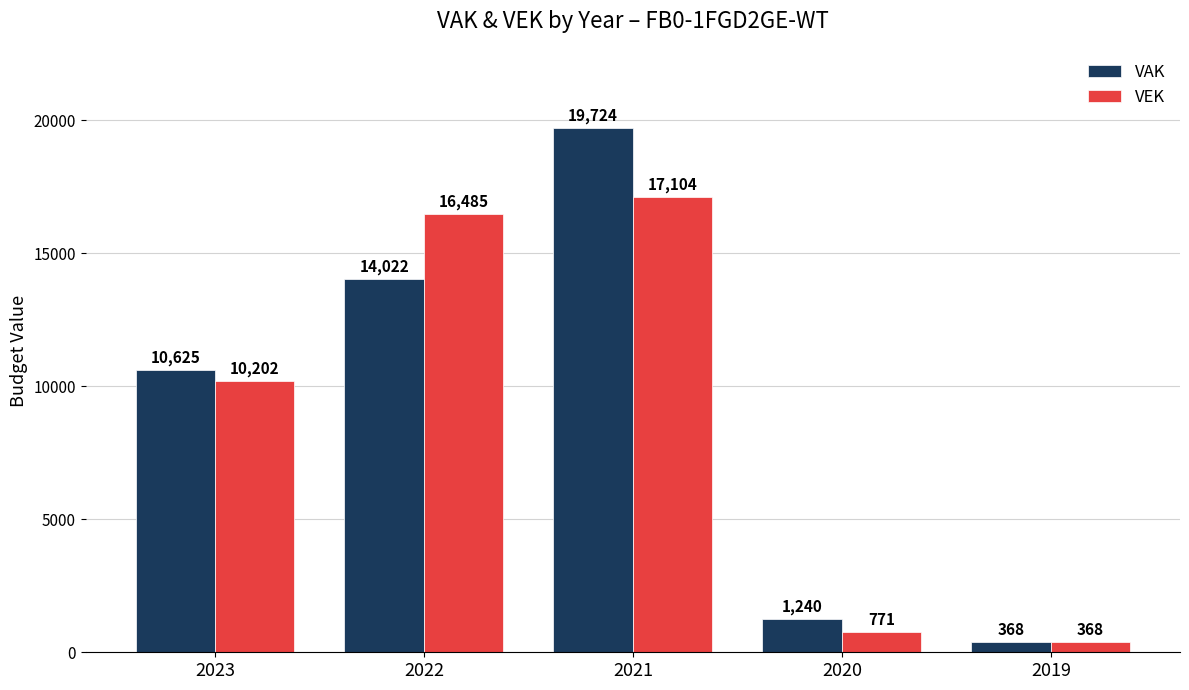

What is the sum of all VEK values?

44930